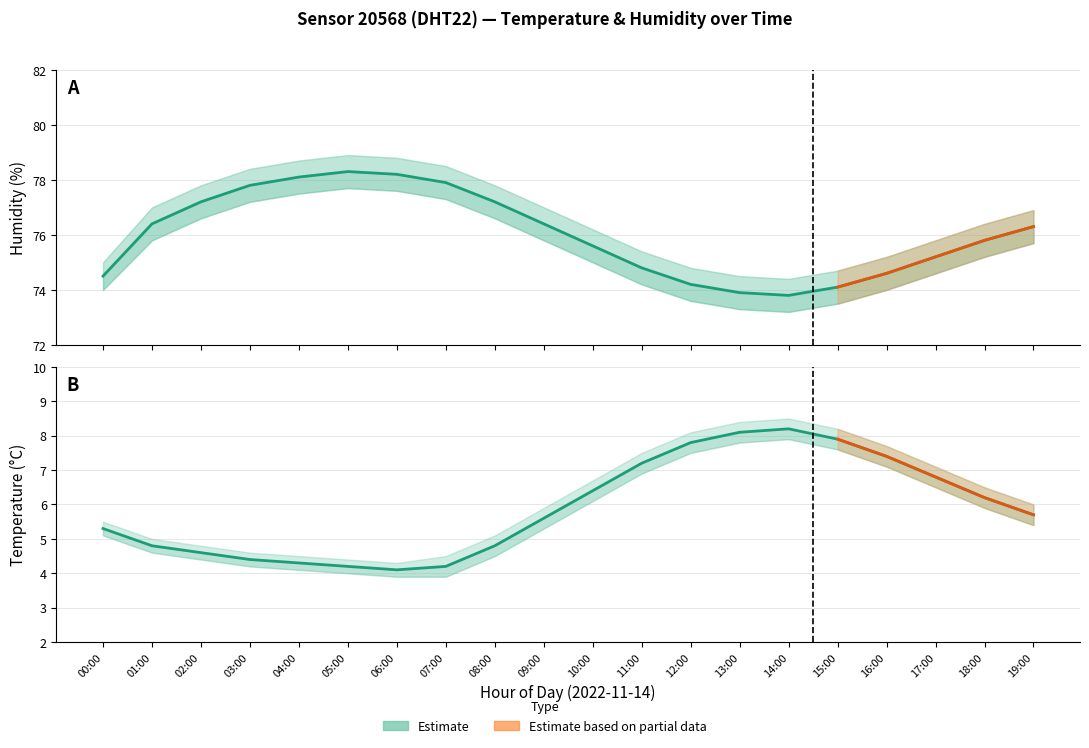

Where does the temperature_upper series first go above 6?

10:00